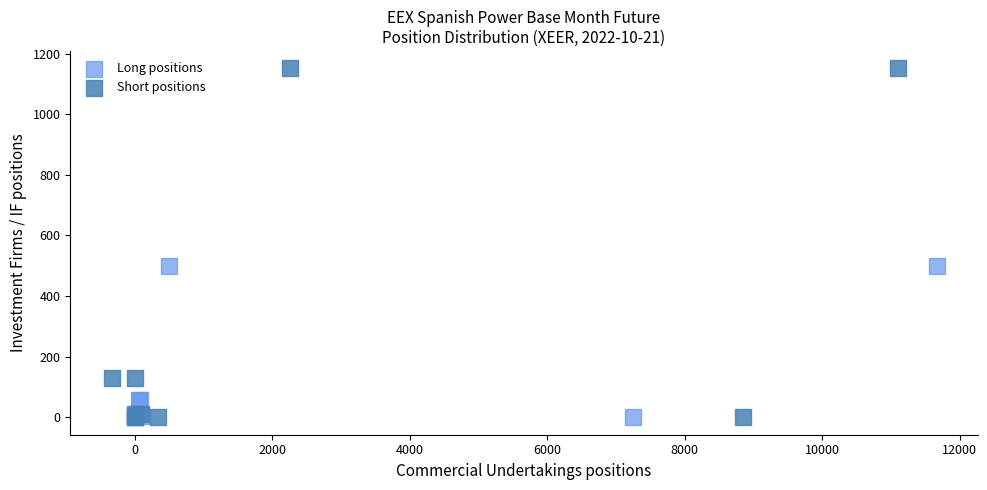

Which series has the widest spread of Y values?

Short positions